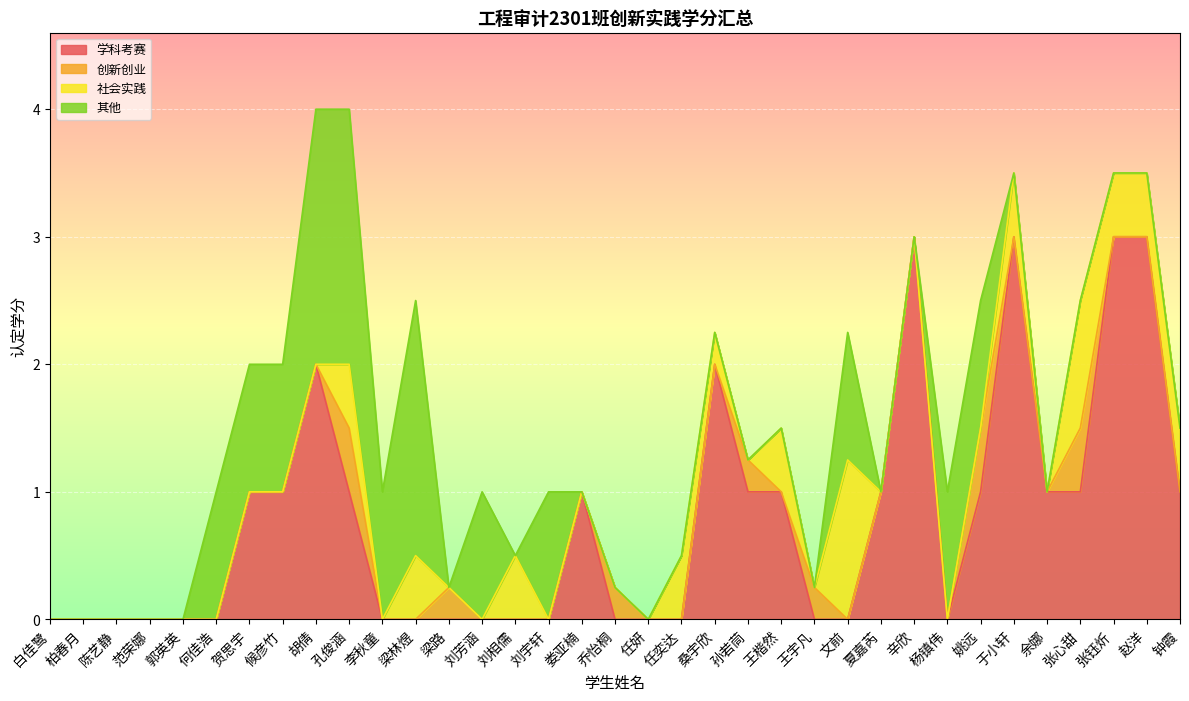

At which label is 创新创业 closest to 0?

白佳鹭